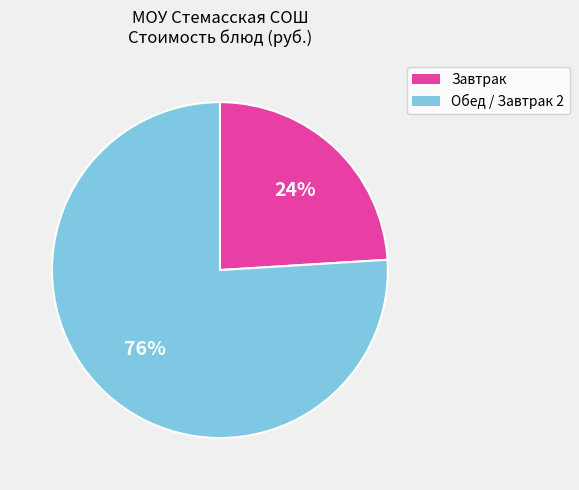

Is there a majority slice in this chart?

Yes